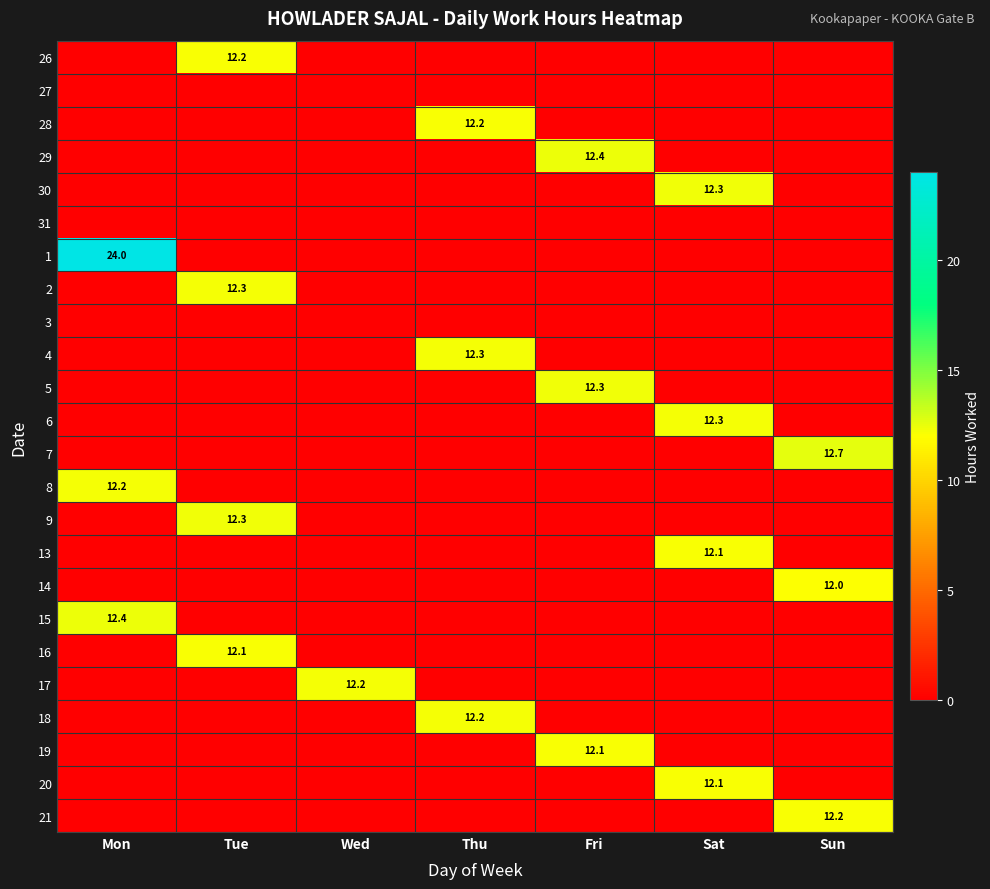

How many values in 15 are above zero?

1